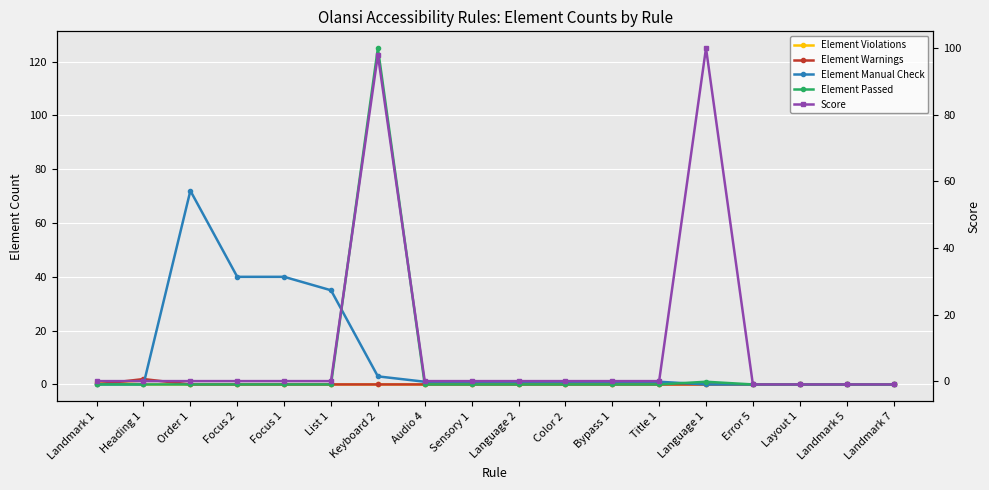

The Score series shows 36 at Sensory 1. True or false?

False